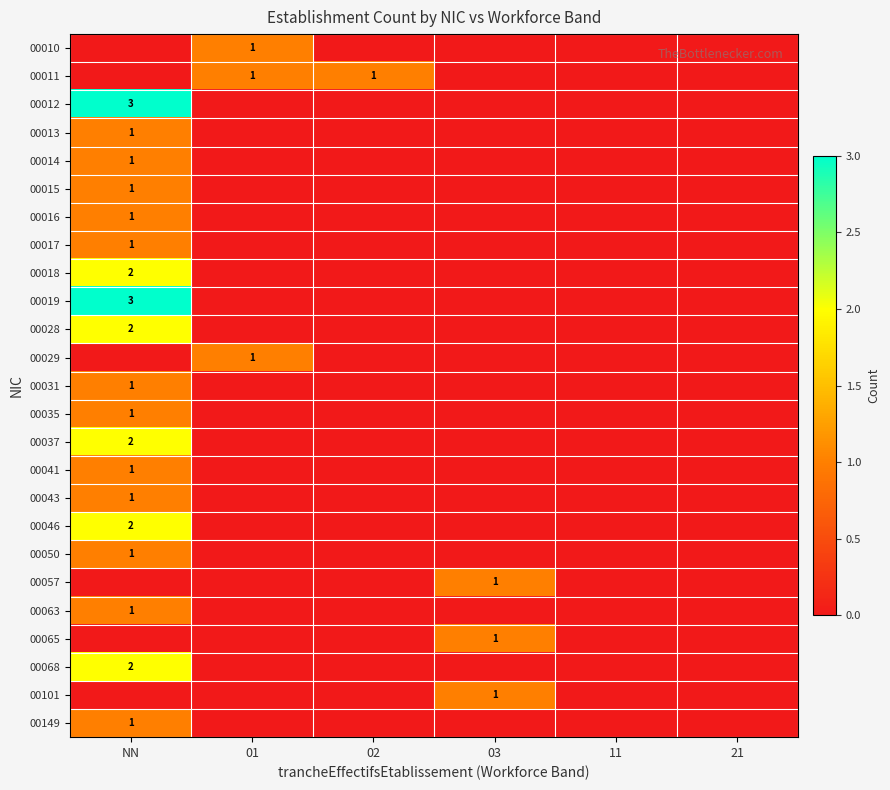

The 00046 series shows 2 at NN. True or false?

True